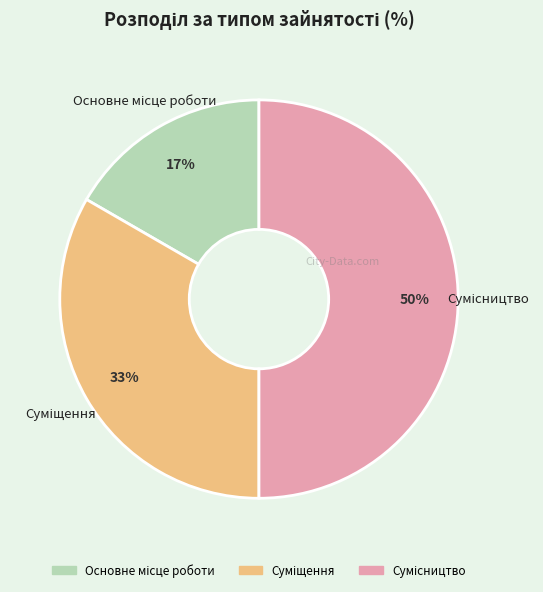

To the nearest percent, what is the difference between the largest and smallest slice percentages?

33%